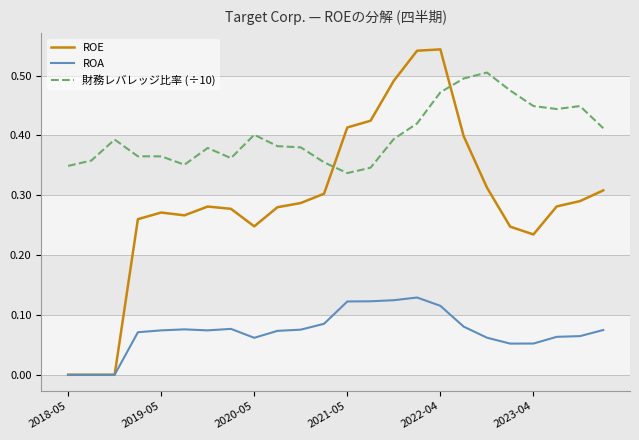

After their last crossing, which series has the higher values: 財務レバレッジ比率 (÷10) or ROE?

財務レバレッジ比率 (÷10)